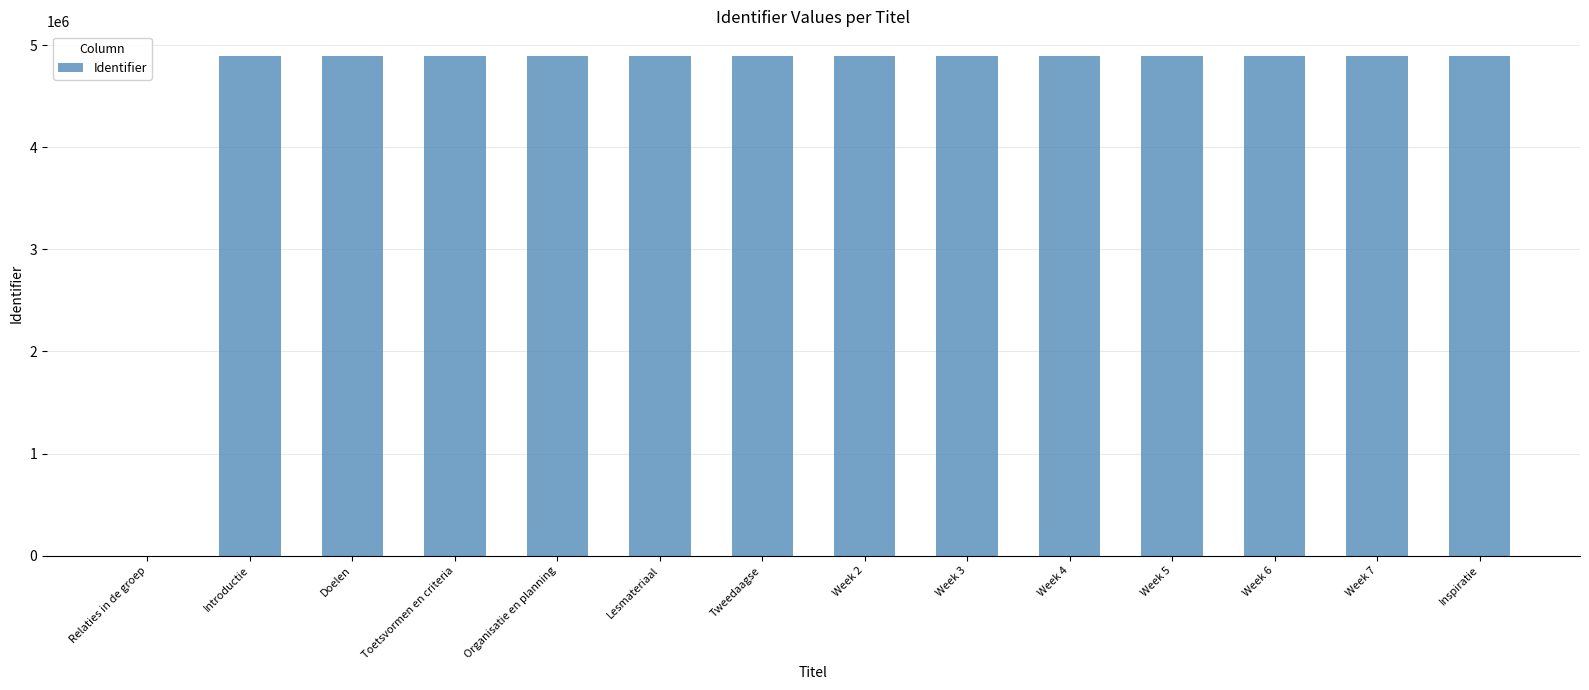

Is it true that the value at Tweedaagse is 7992759?

False